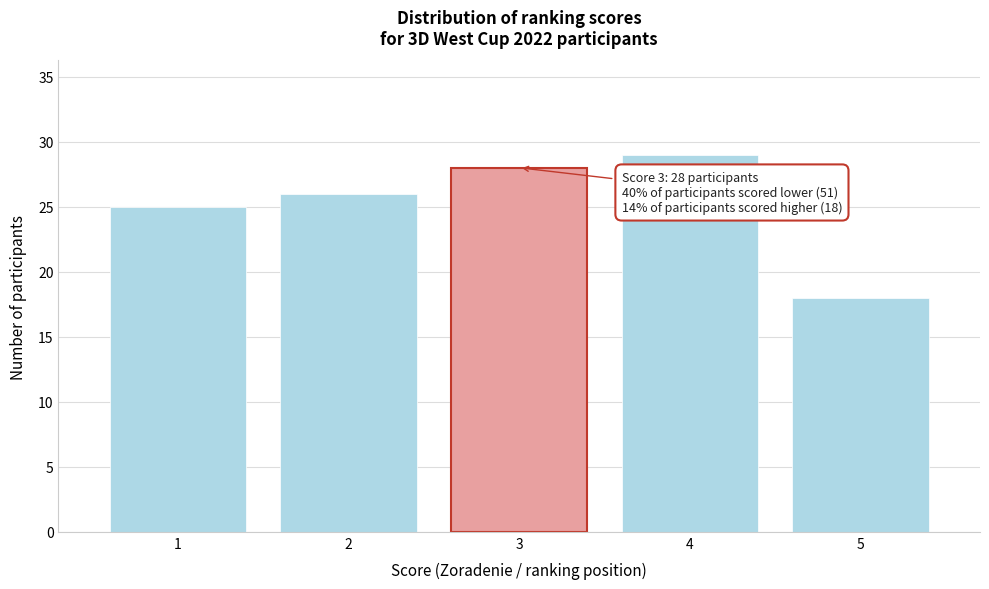

Reading left to right, list all the values displayed in this chart.

1=25	2=26	3=28	4=29	5=18